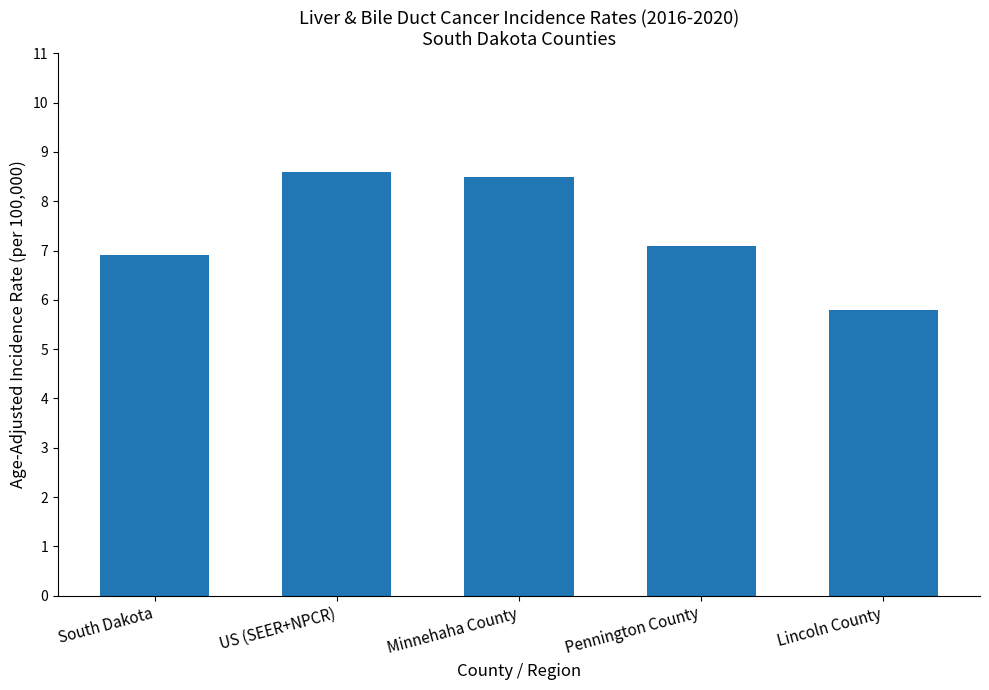

What is the value of the 3rd bar from the left?

8.5